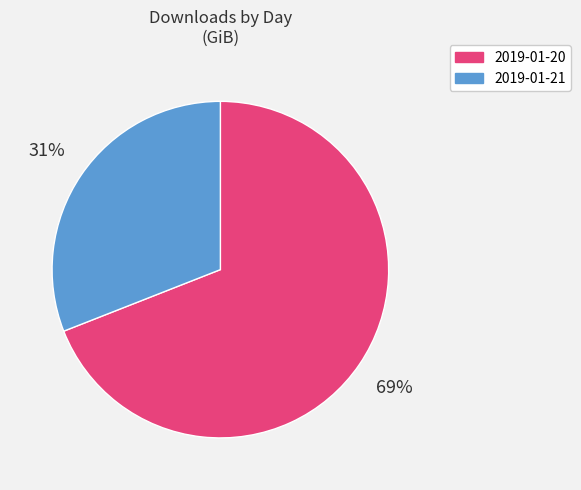

How many slices are in this pie chart?

2